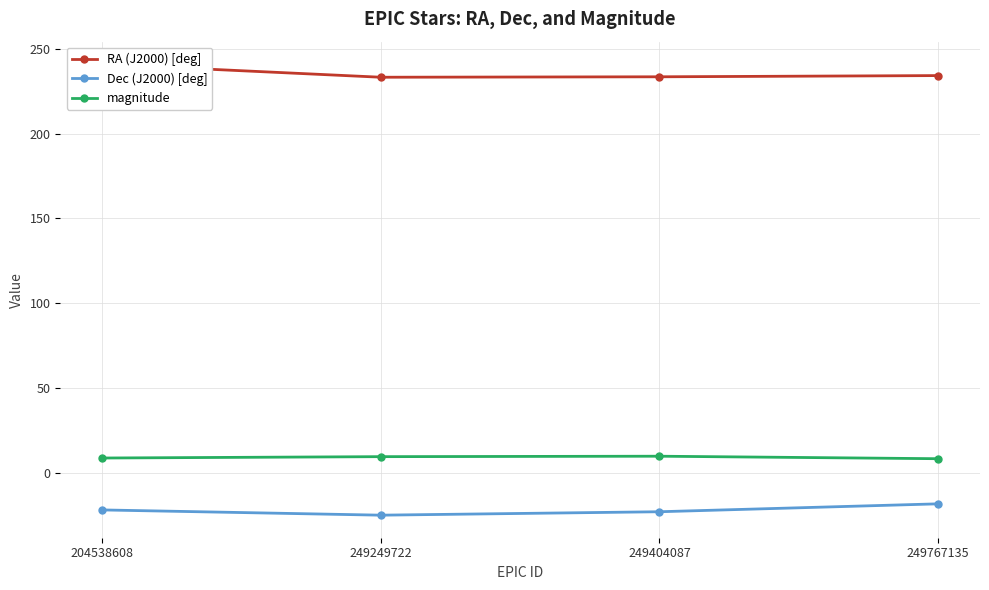

Is the value of RA (J2000) [deg] at 249767135 greater than the value of Dec (J2000) [deg] at 249767135?

Yes